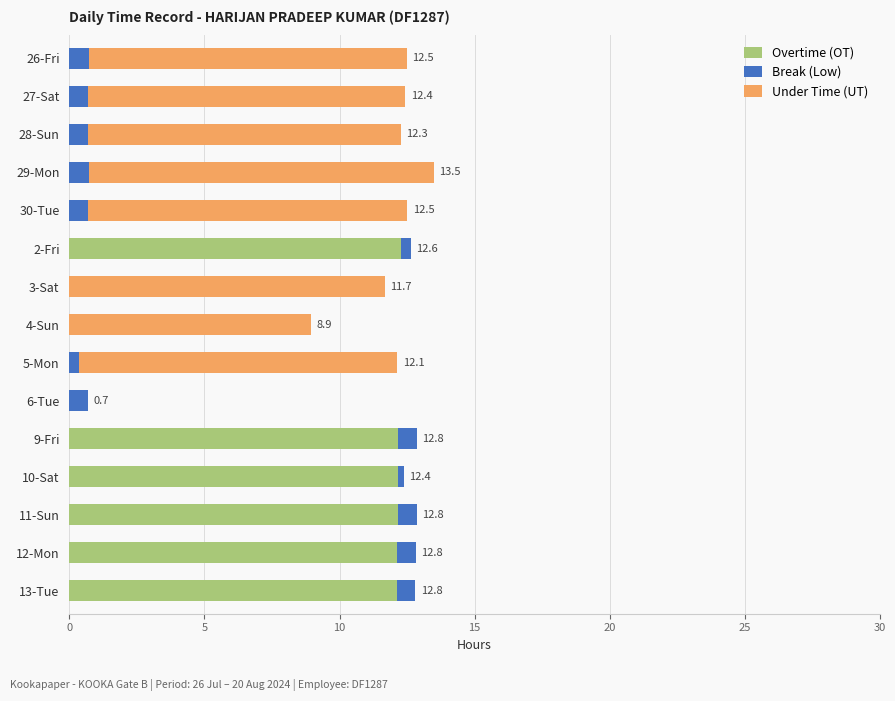

Is the value of Overtime (OT) at 29-Mon greater than the value of Break (Low) at 10-Sat?

No